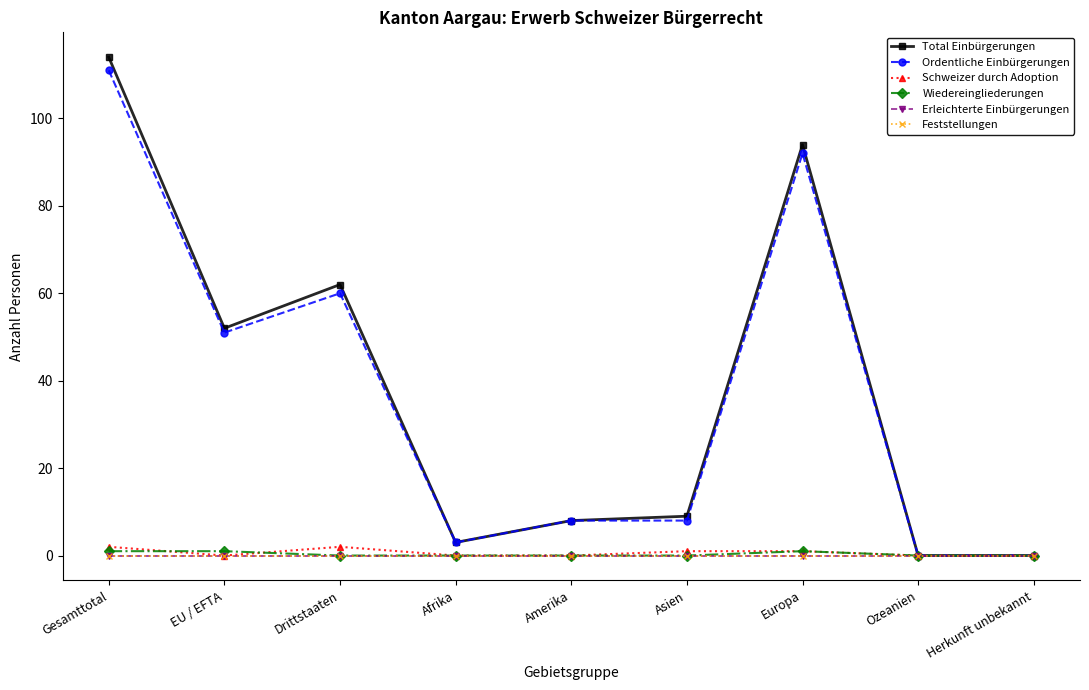

True or false: Erleichterte Einbürgerungen and Feststellungen intersect in this chart.

False